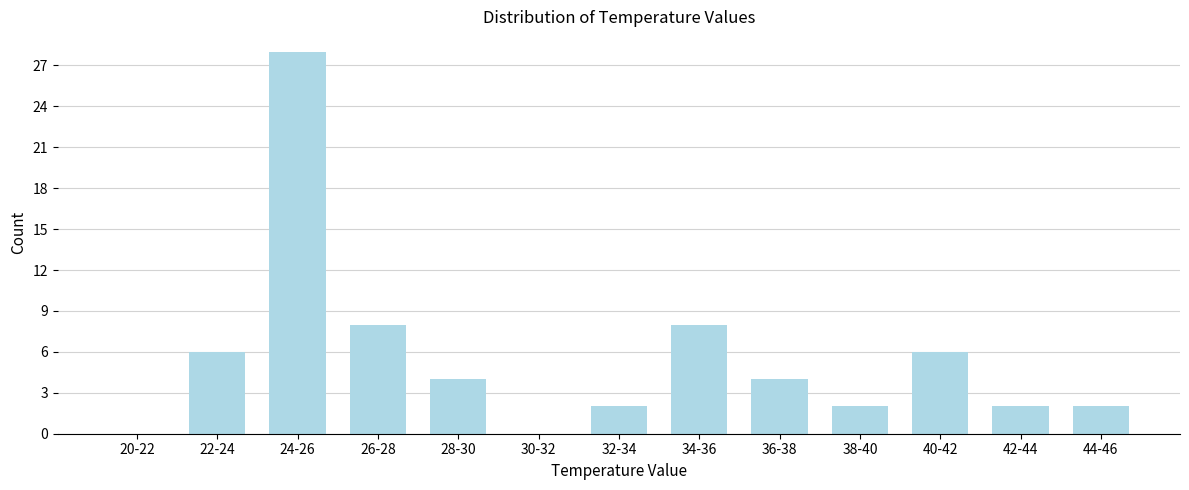

Reading left to right, what are all the values shown in this chart?

20-22=0	22-24=6	24-26=28	26-28=8	28-30=4	30-32=0	32-34=2	34-36=8	36-38=4	38-40=2	40-42=6	42-44=2	44-46=2